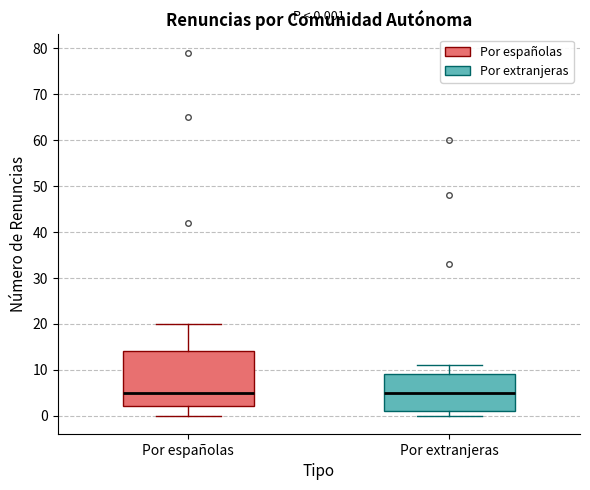

Comparing the boxes themselves (not the whiskers), which one is the tallest?

Por españolas